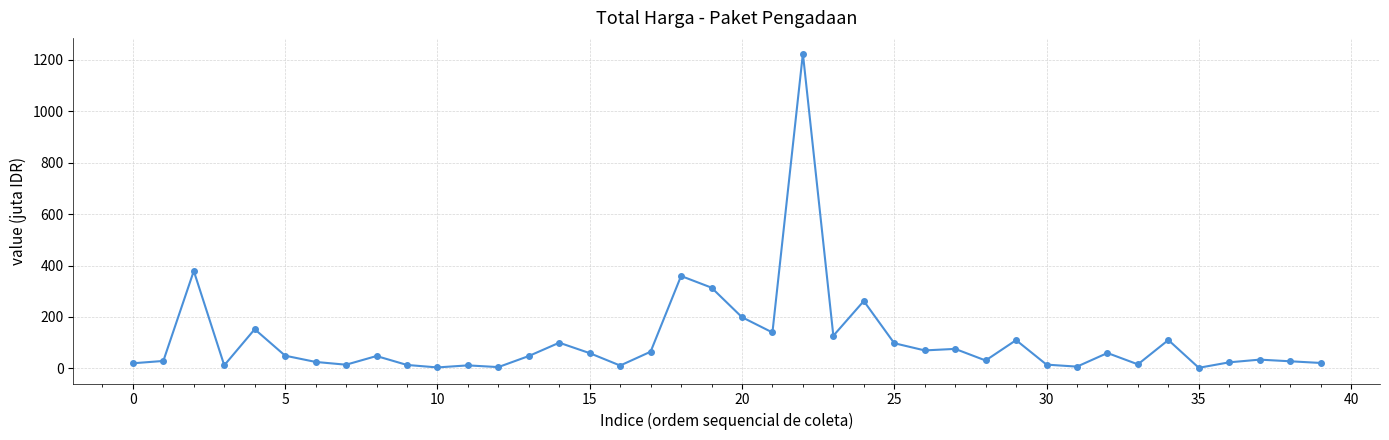

True or false: there are more than 2 points higher than both neighbors.

True